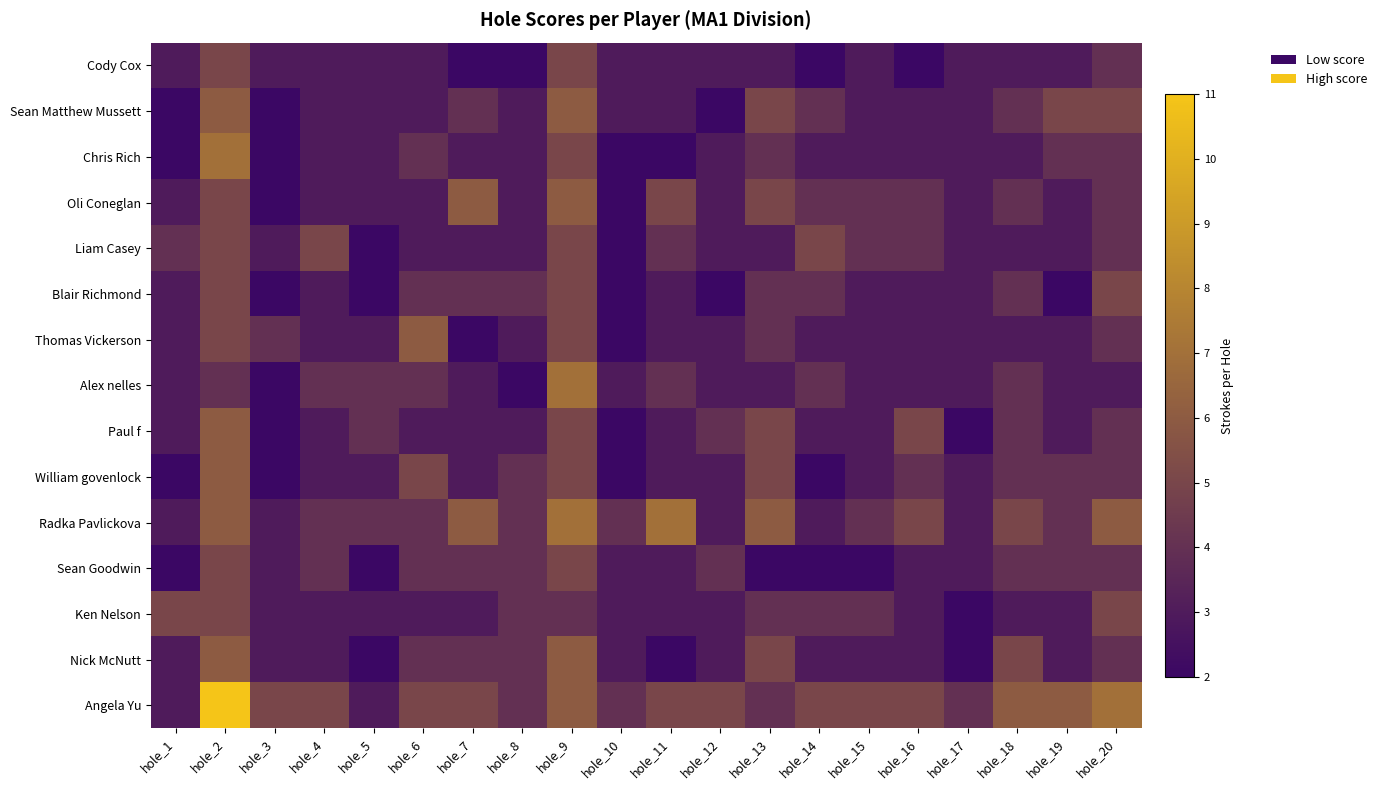

Reading right to left, transcribe all the data shown in this chart.

Cody Cox: hole_20=4	hole_19=3	hole_18=3	hole_17=3	hole_16=2	hole_15=3	hole_14=2	hole_13=3	hole_12=3	hole_11=3	hole_10=3	hole_9=5	hole_8=2	hole_7=2	hole_6=3	hole_5=3	hole_4=3	hole_3=3	hole_2=5	hole_1=3
Sean Matthew Mussett: hole_20=5	hole_19=5	hole_18=4	hole_17=3	hole_16=3	hole_15=3	hole_14=4	hole_13=5	hole_12=2	hole_11=3	hole_10=3	hole_9=6	hole_8=3	hole_7=4	hole_6=3	hole_5=3	hole_4=3	hole_3=2	hole_2=6	hole_1=2
Chris Rich: hole_20=4	hole_19=4	hole_18=3	hole_17=3	hole_16=3	hole_15=3	hole_14=3	hole_13=4	hole_12=3	hole_11=2	hole_10=2	hole_9=5	hole_8=3	hole_7=3	hole_6=4	hole_5=3	hole_4=3	hole_3=2	hole_2=7	hole_1=2
Oli Coneglan: hole_20=4	hole_19=3	hole_18=4	hole_17=3	hole_16=4	hole_15=4	hole_14=4	hole_13=5	hole_12=3	hole_11=5	hole_10=2	hole_9=6	hole_8=3	hole_7=6	hole_6=3	hole_5=3	hole_4=3	hole_3=2	hole_2=5	hole_1=3
Liam Casey: hole_20=4	hole_19=3	hole_18=3	hole_17=3	hole_16=4	hole_15=4	hole_14=5	hole_13=3	hole_12=3	hole_11=4	hole_10=2	hole_9=5	hole_8=3	hole_7=3	hole_6=3	hole_5=2	hole_4=5	hole_3=3	hole_2=5	hole_1=4
Blair Richmond: hole_20=5	hole_19=2	hole_18=4	hole_17=3	hole_16=3	hole_15=3	hole_14=4	hole_13=4	hole_12=2	hole_11=3	hole_10=2	hole_9=5	hole_8=4	hole_7=4	hole_6=4	hole_5=2	hole_4=3	hole_3=2	hole_2=5	hole_1=3
Thomas Vickerson: hole_20=4	hole_19=3	hole_18=3	hole_17=3	hole_16=3	hole_15=3	hole_14=3	hole_13=4	hole_12=3	hole_11=3	hole_10=2	hole_9=5	hole_8=3	hole_7=2	hole_6=6	hole_5=3	hole_4=3	hole_3=4	hole_2=5	hole_1=3
Alex nelles: hole_20=3	hole_19=3	hole_18=4	hole_17=3	hole_16=3	hole_15=3	hole_14=4	hole_13=3	hole_12=3	hole_11=4	hole_10=3	hole_9=7	hole_8=2	hole_7=3	hole_6=4	hole_5=4	hole_4=4	hole_3=2	hole_2=4	hole_1=3
Paul f: hole_20=4	hole_19=3	hole_18=4	hole_17=2	hole_16=5	hole_15=3	hole_14=3	hole_13=5	hole_12=4	hole_11=3	hole_10=2	hole_9=5	hole_8=3	hole_7=3	hole_6=3	hole_5=4	hole_4=3	hole_3=2	hole_2=6	hole_1=3
William govenlock: hole_20=4	hole_19=4	hole_18=4	hole_17=3	hole_16=4	hole_15=3	hole_14=2	hole_13=5	hole_12=3	hole_11=3	hole_10=2	hole_9=5	hole_8=4	hole_7=3	hole_6=5	hole_5=3	hole_4=3	hole_3=2	hole_2=6	hole_1=2
Radka Pavlickova: hole_20=6	hole_19=4	hole_18=5	hole_17=3	hole_16=5	hole_15=4	hole_14=3	hole_13=6	hole_12=3	hole_11=7	hole_10=4	hole_9=7	hole_8=4	hole_7=6	hole_6=4	hole_5=4	hole_4=4	hole_3=3	hole_2=6	hole_1=3
Sean Goodwin: hole_20=4	hole_19=4	hole_18=4	hole_17=3	hole_16=3	hole_15=2	hole_14=2	hole_13=2	hole_12=4	hole_11=3	hole_10=3	hole_9=5	hole_8=4	hole_7=4	hole_6=4	hole_5=2	hole_4=4	hole_3=3	hole_2=5	hole_1=2
Ken Nelson: hole_20=5	hole_19=3	hole_18=3	hole_17=2	hole_16=3	hole_15=4	hole_14=4	hole_13=4	hole_12=3	hole_11=3	hole_10=3	hole_9=4	hole_8=4	hole_7=3	hole_6=3	hole_5=3	hole_4=3	hole_3=3	hole_2=5	hole_1=5
Nick McNutt: hole_20=4	hole_19=3	hole_18=5	hole_17=2	hole_16=3	hole_15=3	hole_14=3	hole_13=5	hole_12=3	hole_11=2	hole_10=3	hole_9=6	hole_8=4	hole_7=4	hole_6=4	hole_5=2	hole_4=3	hole_3=3	hole_2=6	hole_1=3
Angela Yu: hole_20=7	hole_19=6	hole_18=6	hole_17=4	hole_16=5	hole_15=5	hole_14=5	hole_13=4	hole_12=5	hole_11=5	hole_10=4	hole_9=6	hole_8=4	hole_7=5	hole_6=5	hole_5=3	hole_4=5	hole_3=5	hole_2=11	hole_1=3